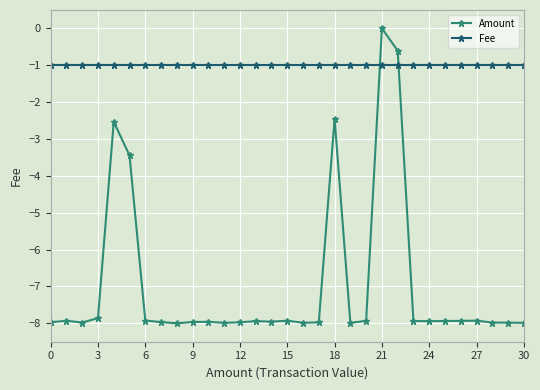

How many intersections are there between Amount and Fee?

2